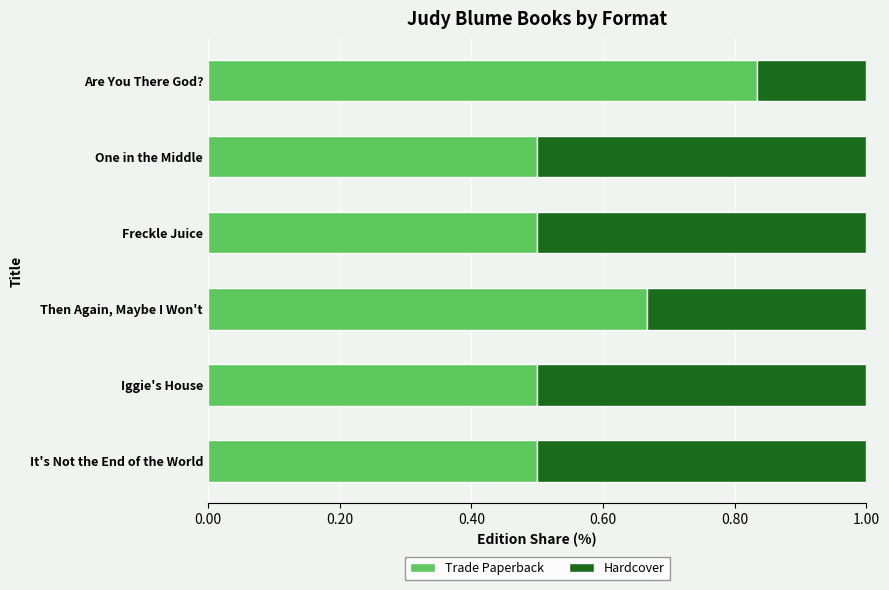

What is the minimum value for Trade Paperback?

0.5